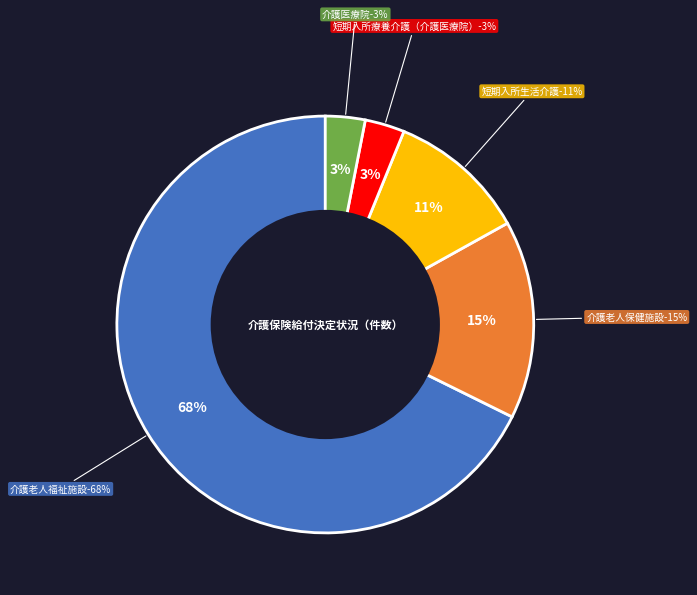

What is the largest slice in the pie chart?

介護老人福祉施設